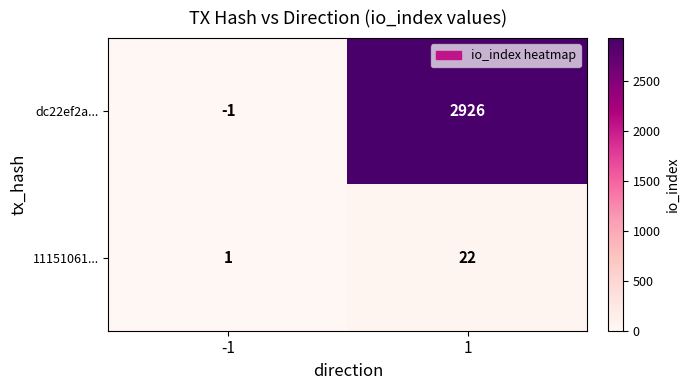

What is the difference between the highest and lowest values at -1?

2